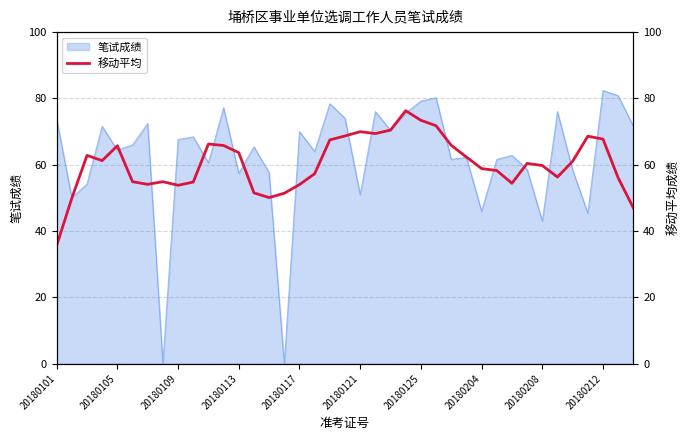

What is the ratio of the value at 34 to the value at 38?

1.3